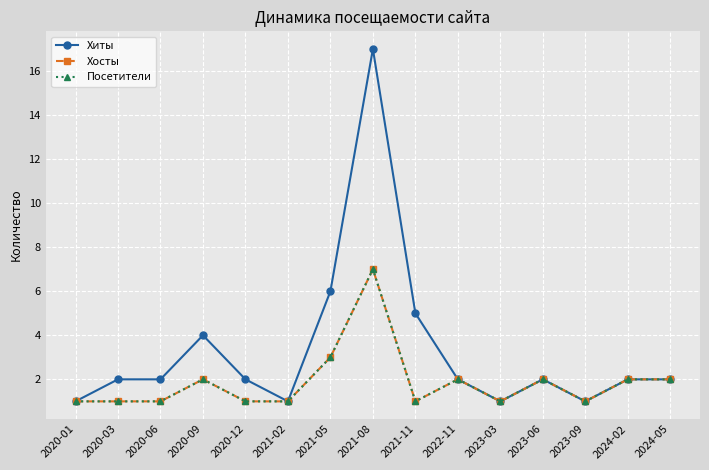

The Хосты series shows 3 at 2024-05. True or false?

False